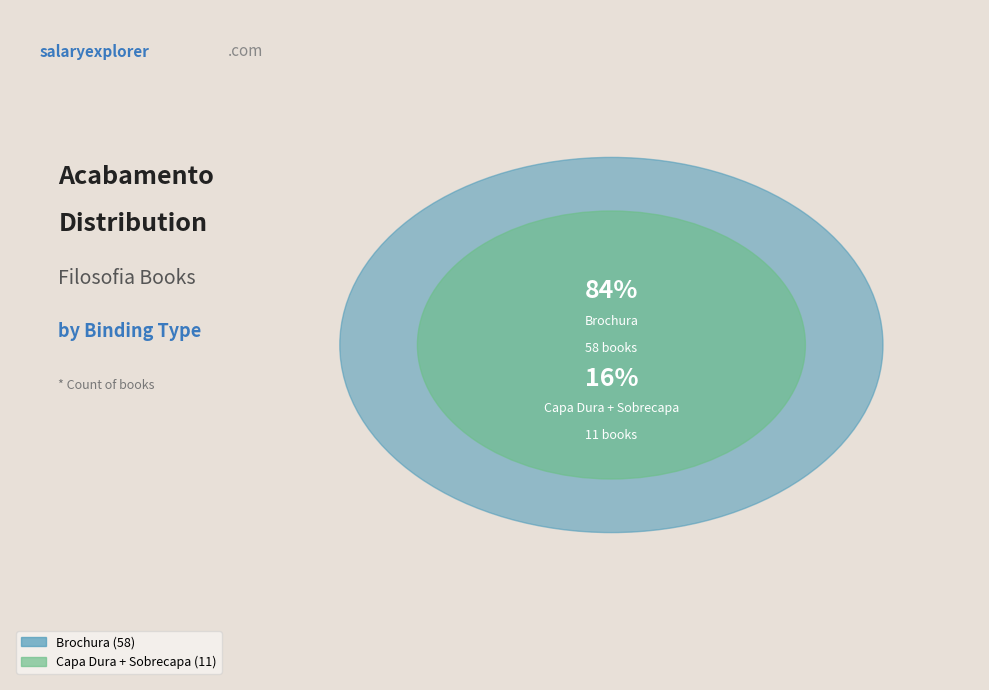

To the nearest percent, what portion does Brochura represent?

84%